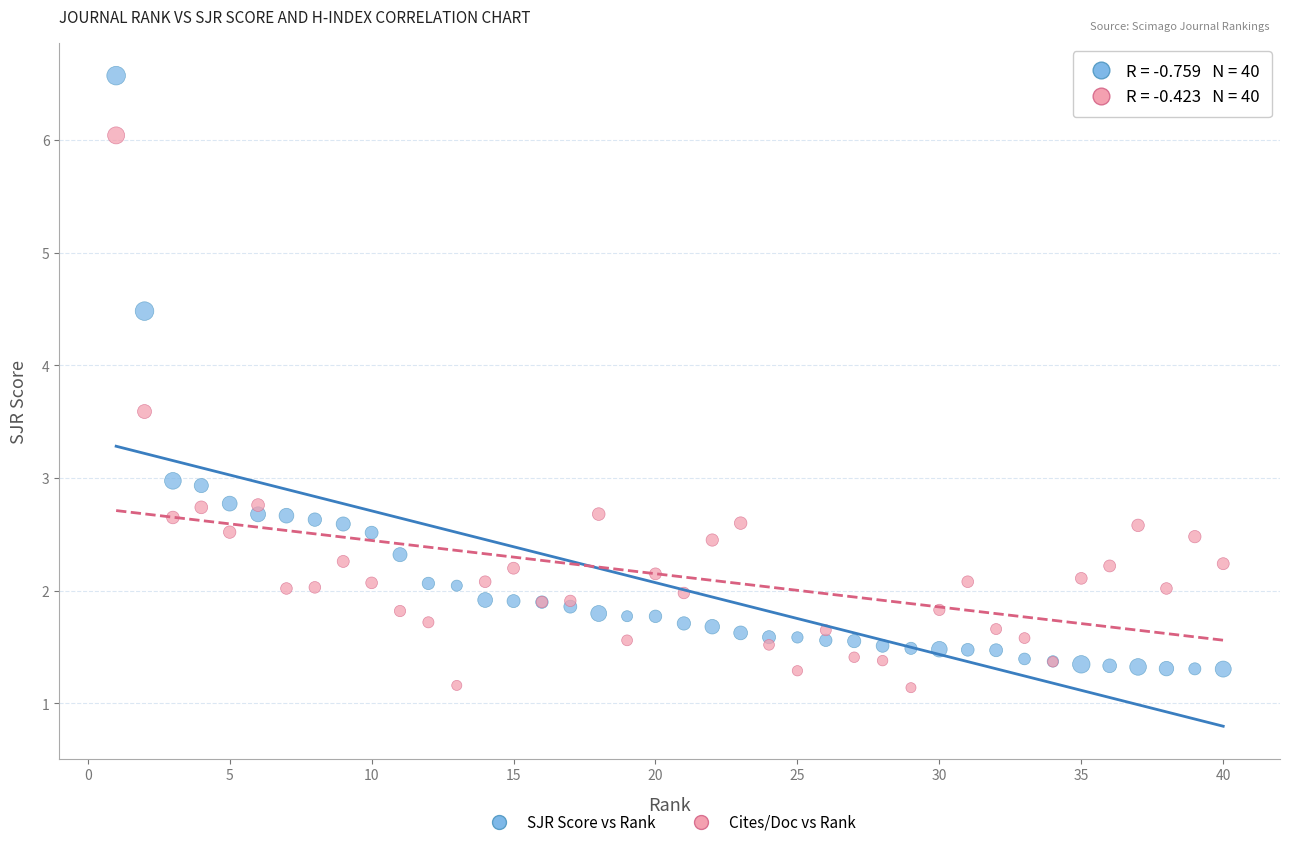

Which series reaches the maximum Y coordinate?

SJR Score vs Rank